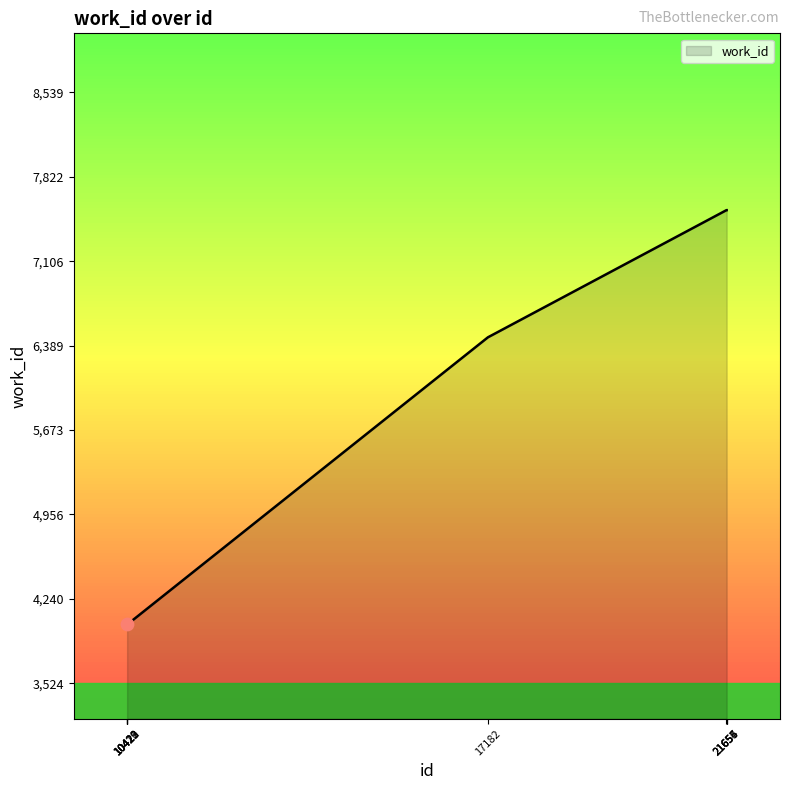

Between 21655 and 10421, which is larger?

21655